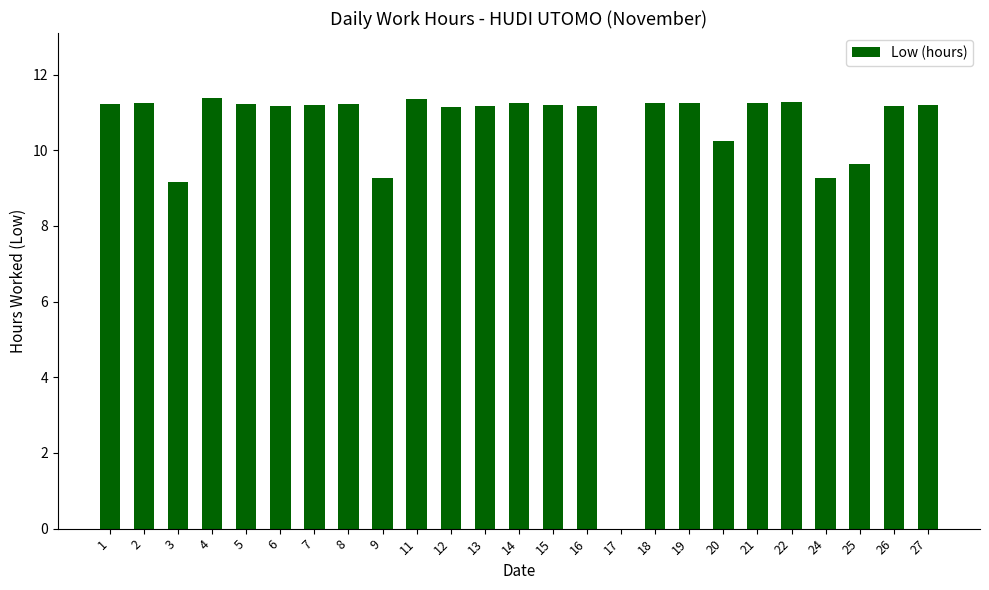

What is the ratio of the value at 19 to the value at 12?

1.0